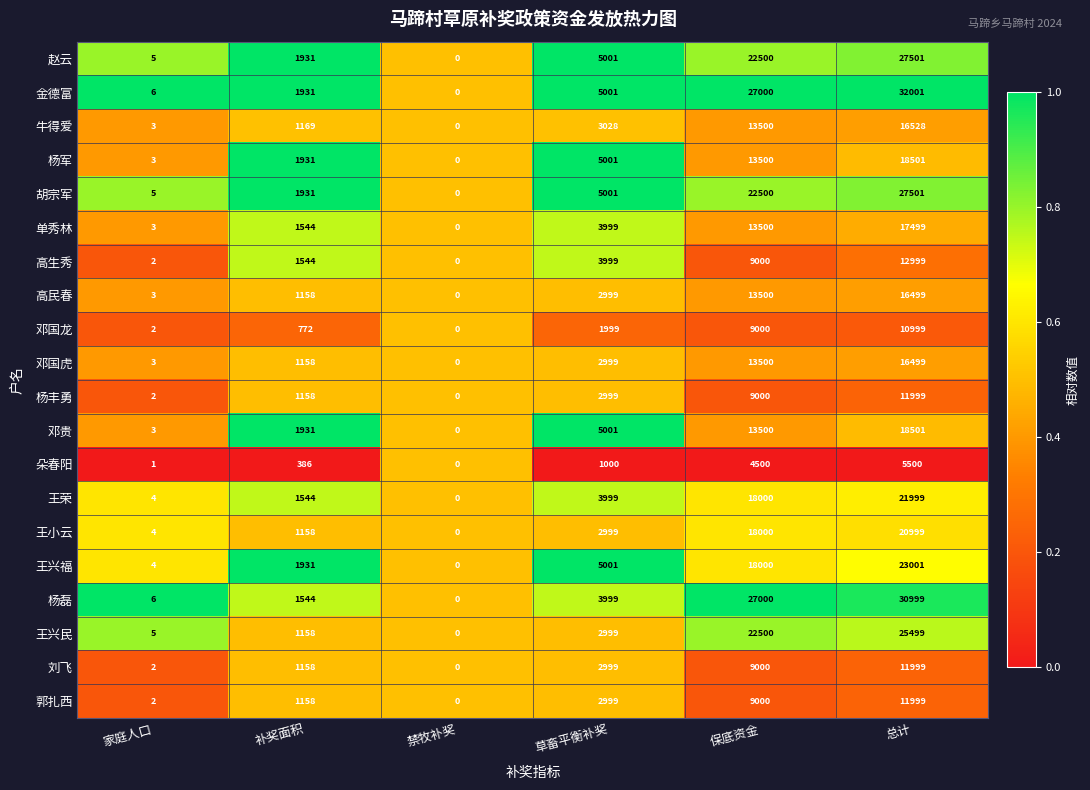

What is the total value across all series at 总计?

379022